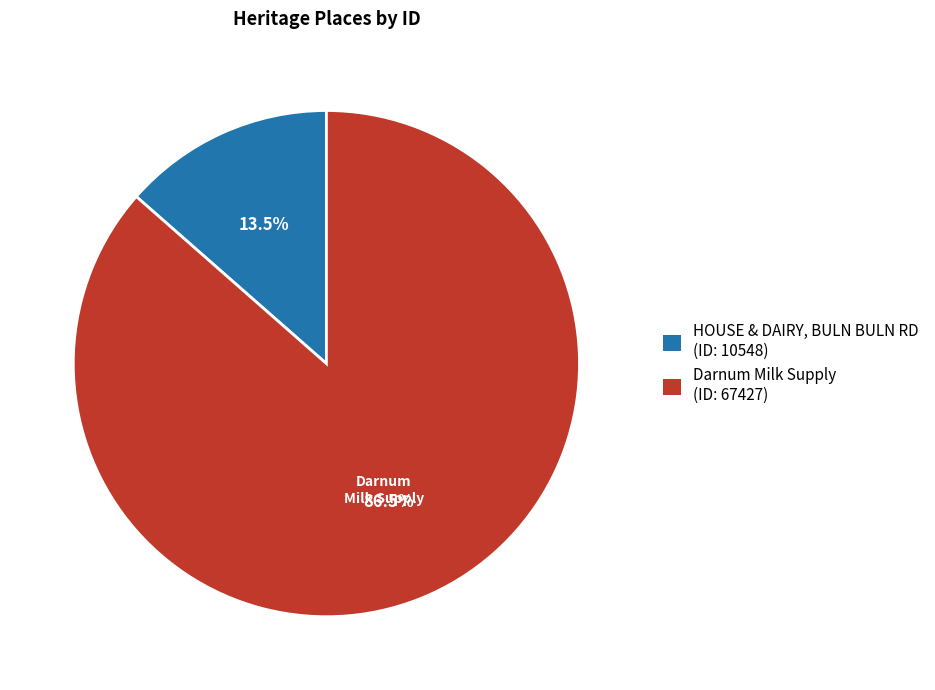

Count the number of slices in the pie.

2